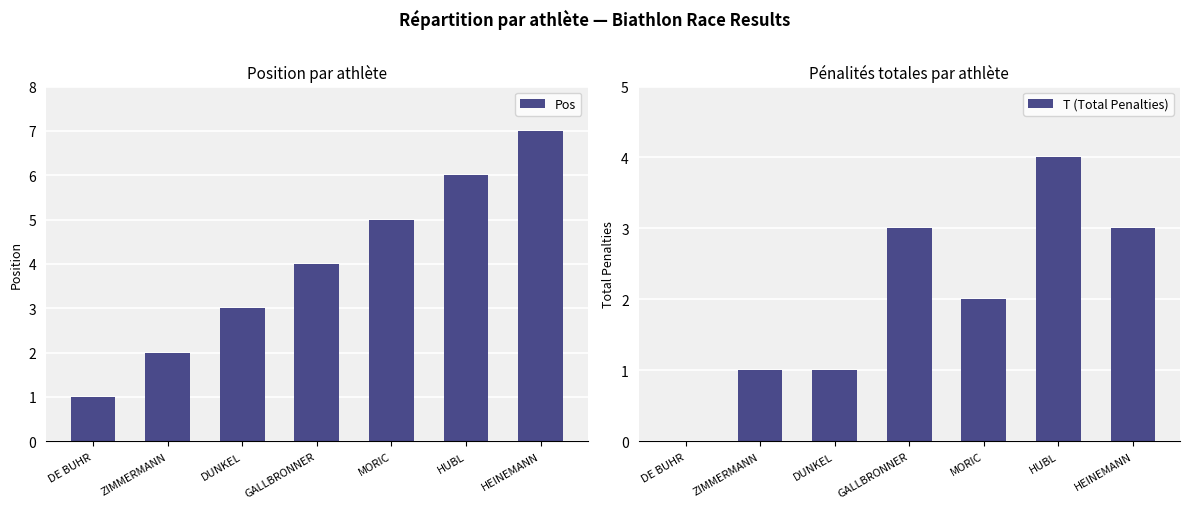

Rank the series by their maximum value, from lowest to highest.

T (Total Penalties), Pos